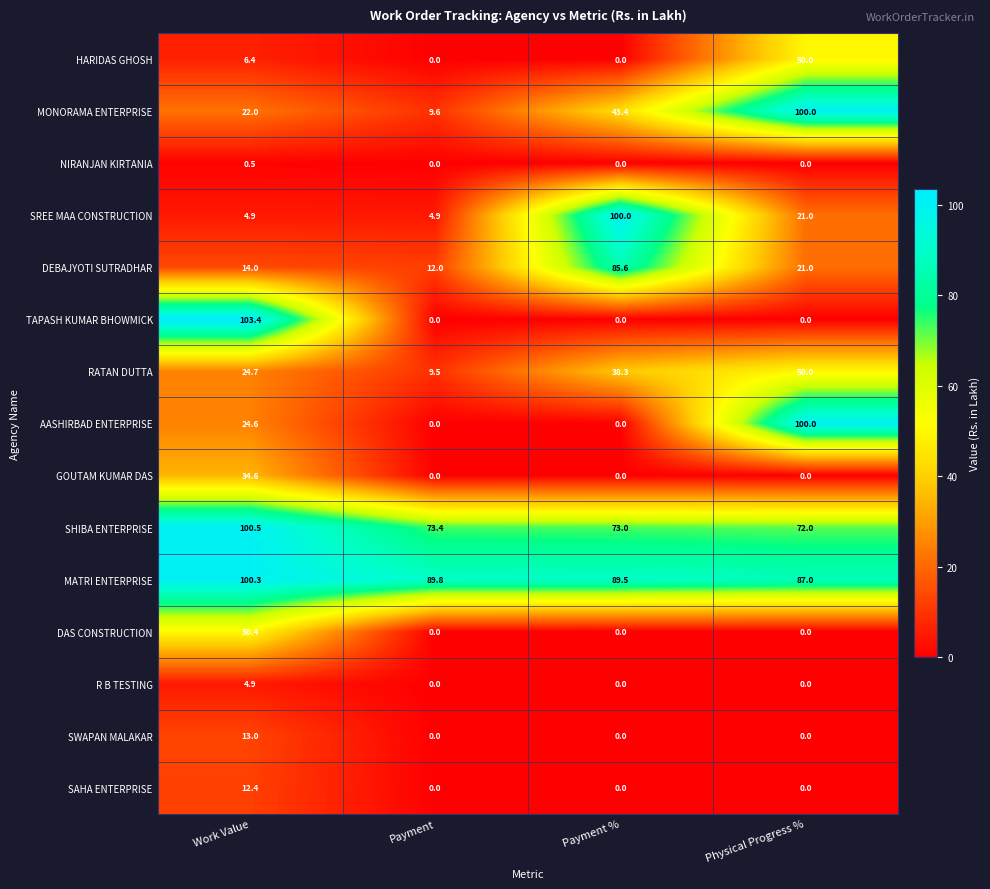

What is the maximum value shown in the chart?

103.4